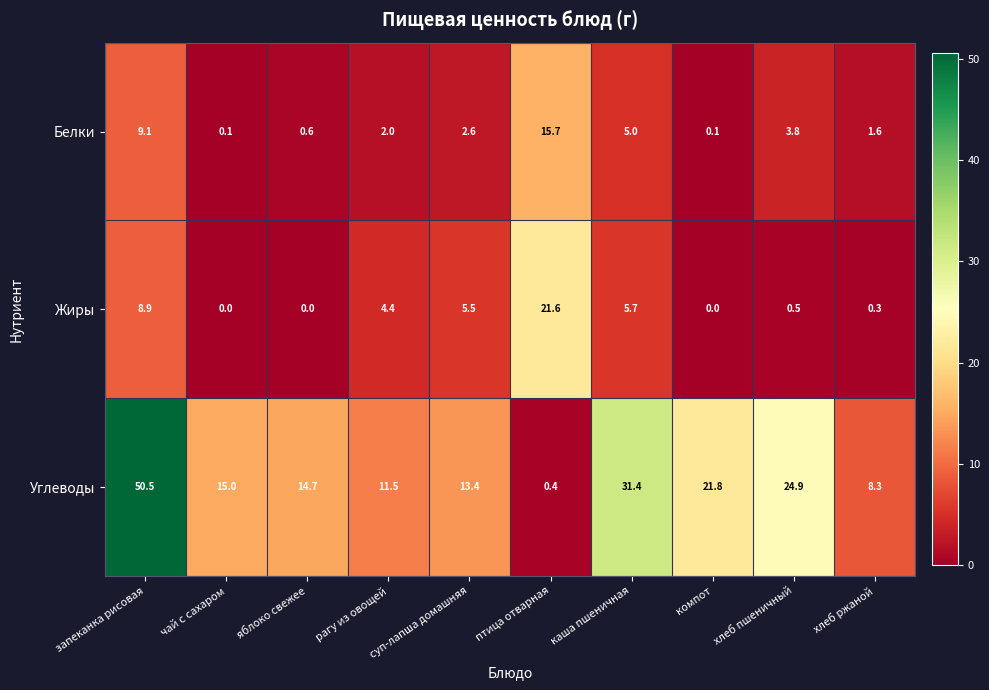

What is the difference between the highest and lowest values at компот?

21.8